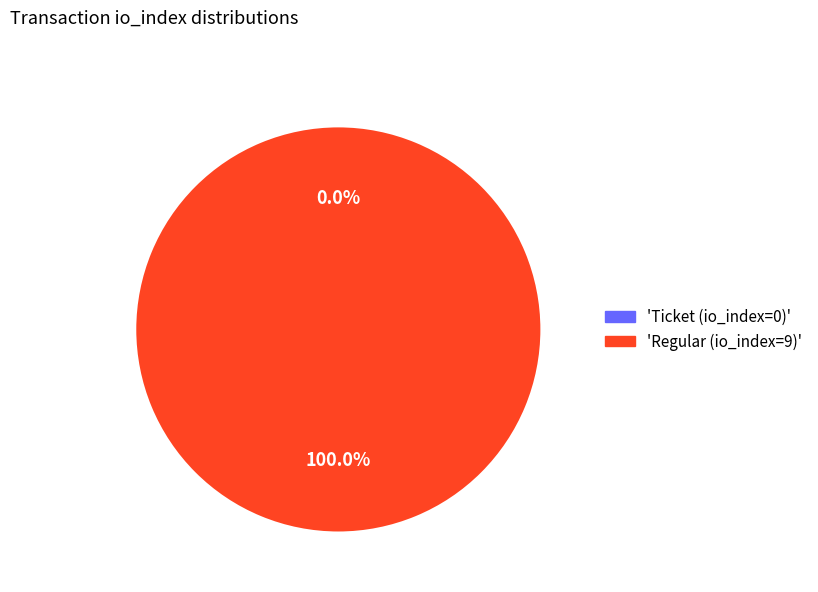

Combined, do Regular (io_index=9) and Ticket (io_index=0) account for over 50%?

Yes